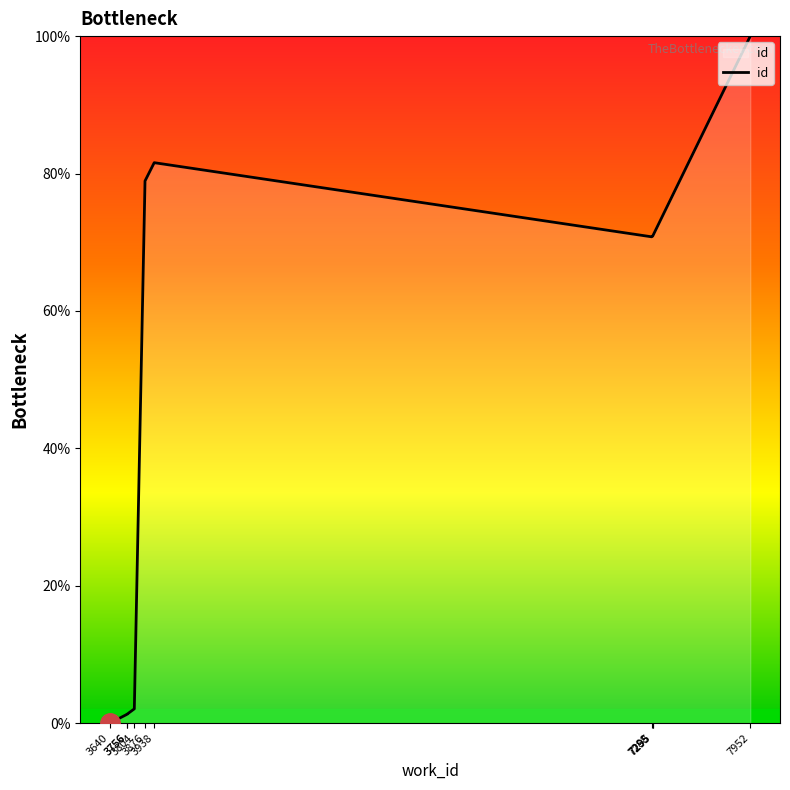

What is the sum of all values?

477.8